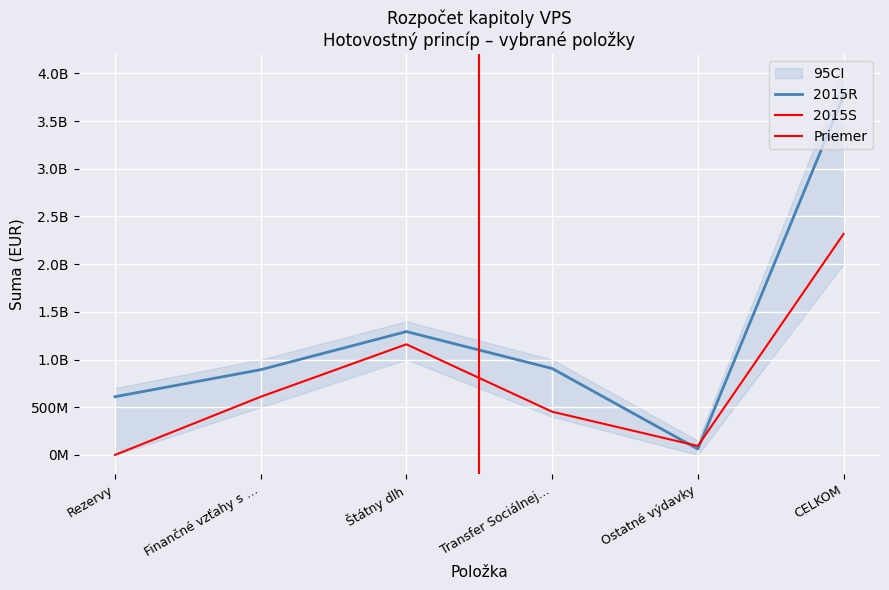

At which category is the sum across all series the highest?

CELKOM